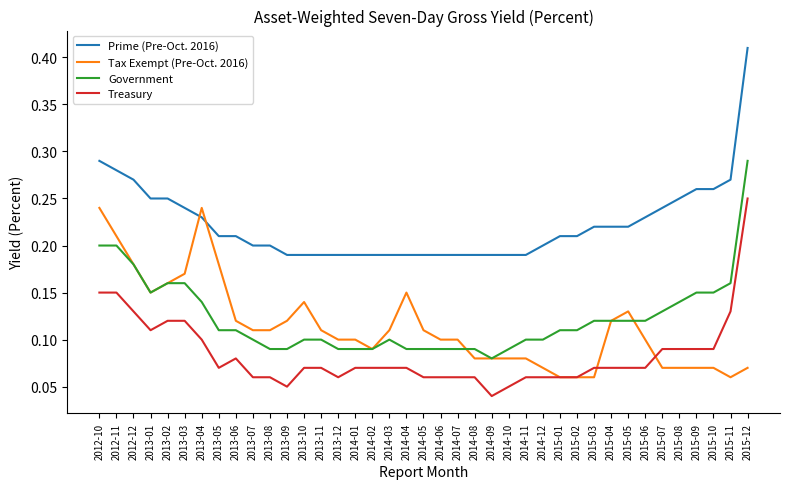

True or false: Government and Prime (Pre-Oct. 2016) intersect in this chart.

False